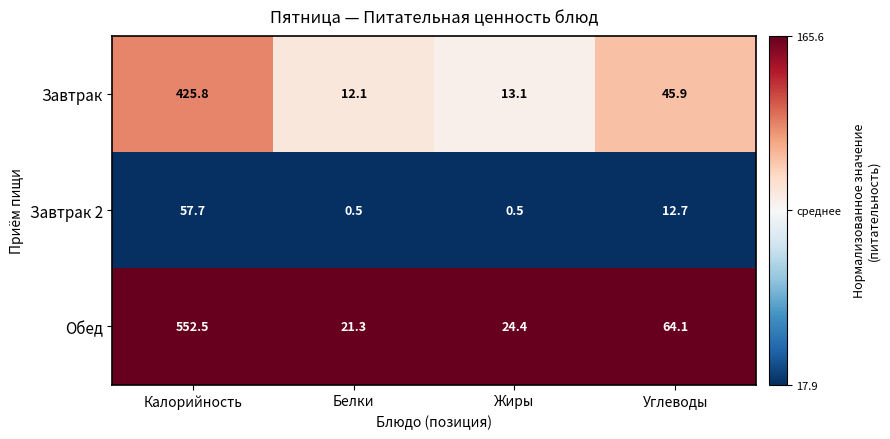

Reading right to left, transcribe all the data shown in this chart.

Завтрак: 45.9	13.1	12.1	425.8
Завтрак 2: 12.7	0.5	0.5	57.7
Обед: 64.1	24.4	21.3	552.5